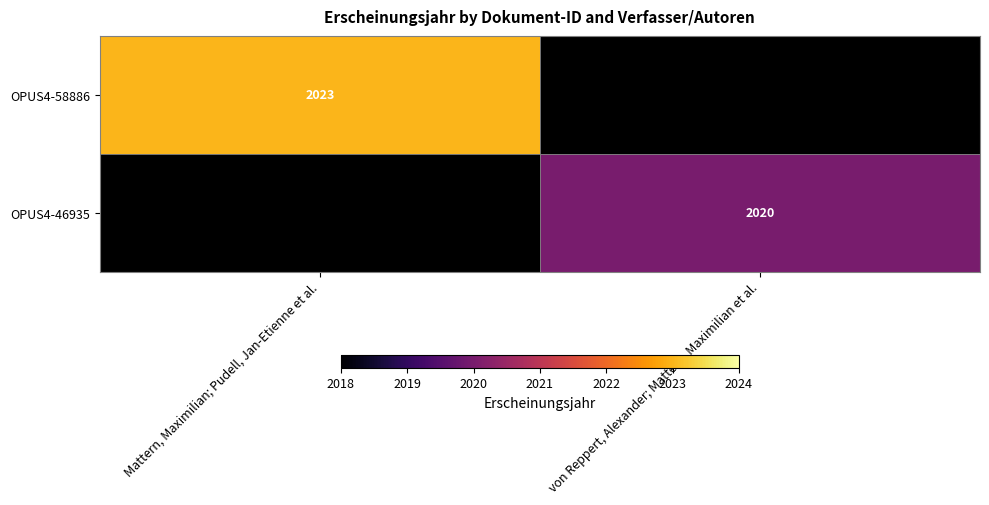

At how many categories does at least one series exceed 2022?

1